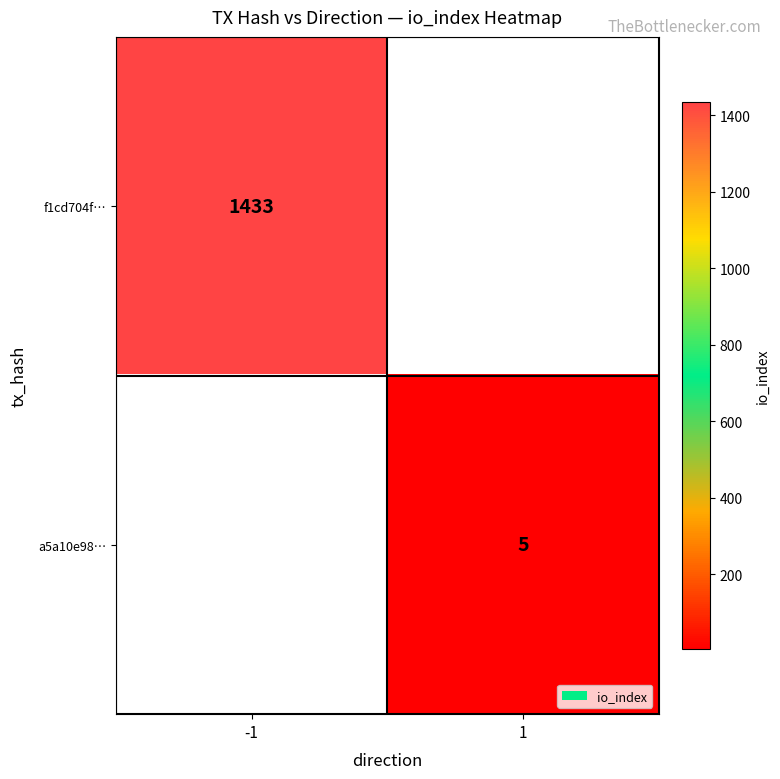

Is the value of f1cd704f… at -1 greater than the value of a5a10e98… at 1?

Yes